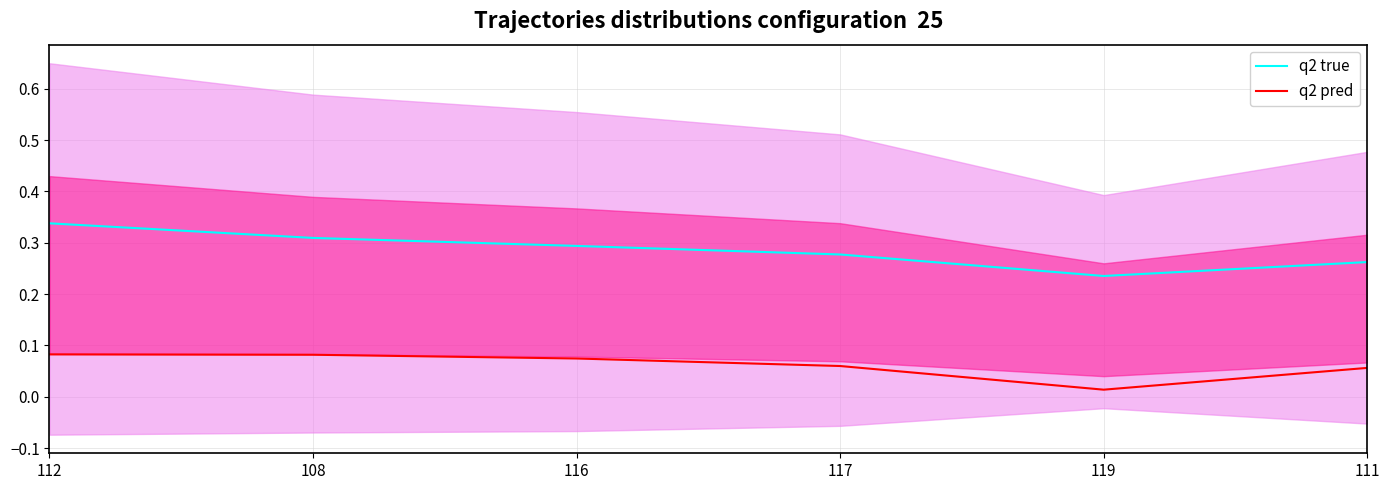

What are all the series names shown in the legend?

q2 true, q2 pred